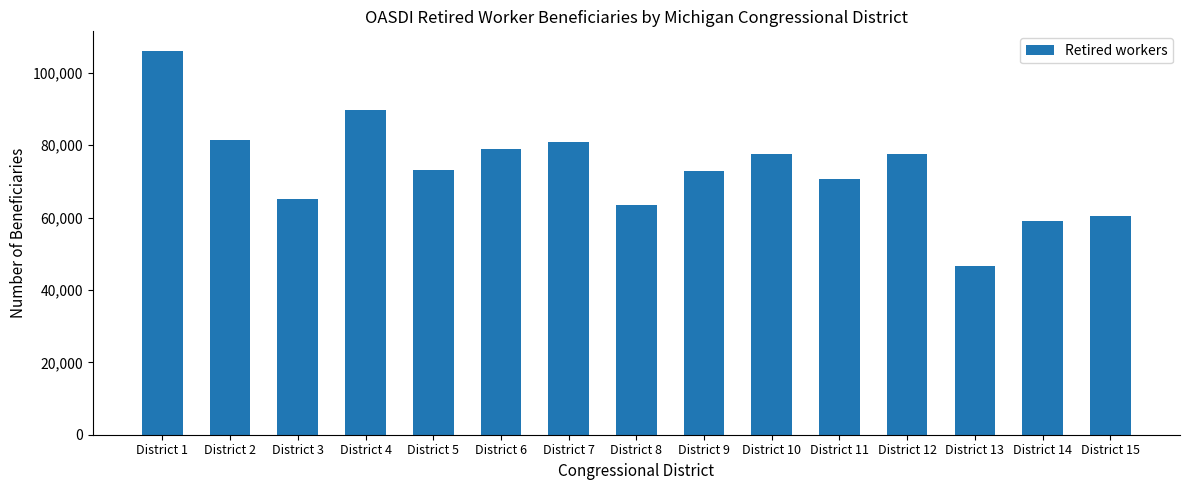

What is the value of the 2nd bar from the left?

81333